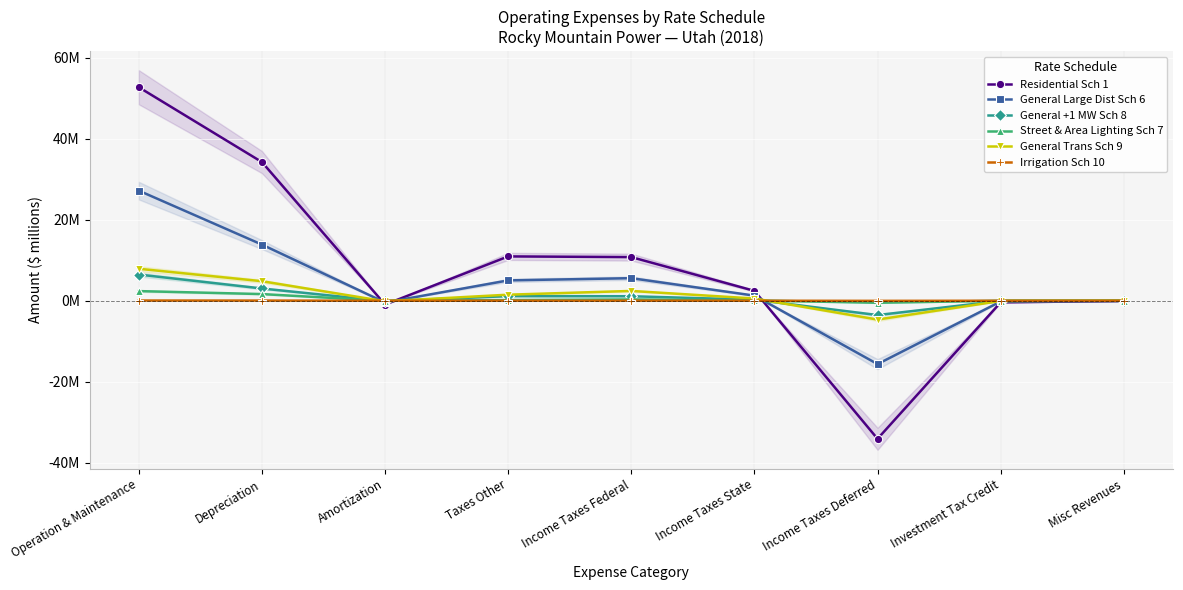

Is it true that Irrigation Sch 10 equals -0.0 at Income Taxes Deferred?

True